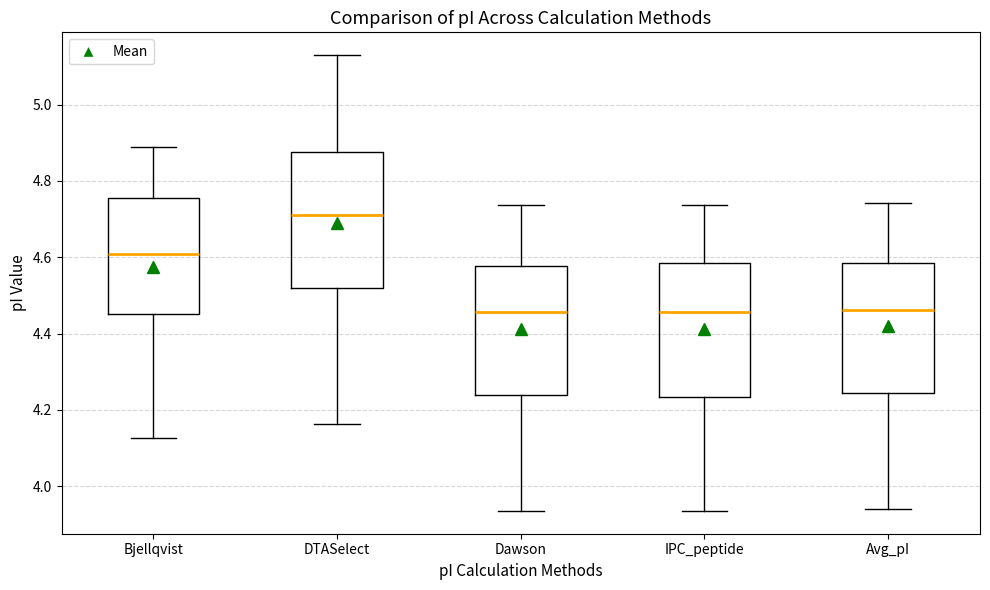

Reading left to right, transcribe this box plot: for each box, give where its median line is, the range the box spans, and where its two whiskers end, as read against the y-axis. The values are not printed on the chart, so give them approximately, as read against the axis.

Bjellqvist: median 4.60, box 4.46 to 4.76, whiskers 4.12 to 4.88
DTASelect: median 4.72, box 4.52 to 4.88, whiskers 4.16 to 5.14
Dawson: median 4.46, box 4.24 to 4.58, whiskers 3.94 to 4.74
IPC_peptide: median 4.46, box 4.24 to 4.58, whiskers 3.94 to 4.74
Avg_pI: median 4.46, box 4.24 to 4.58, whiskers 3.94 to 4.74